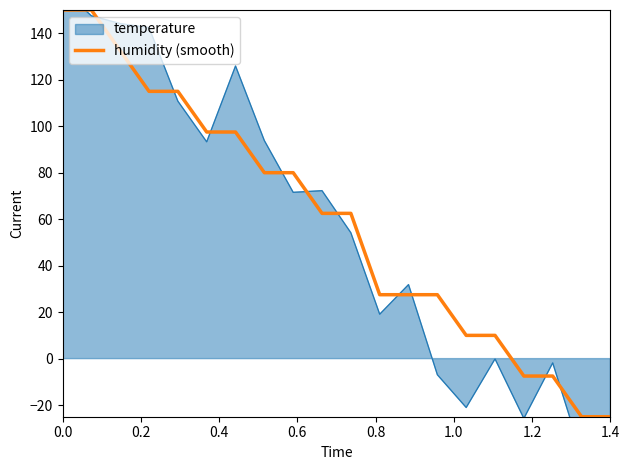

What is the maximum value for humidity (smooth)?

150.0